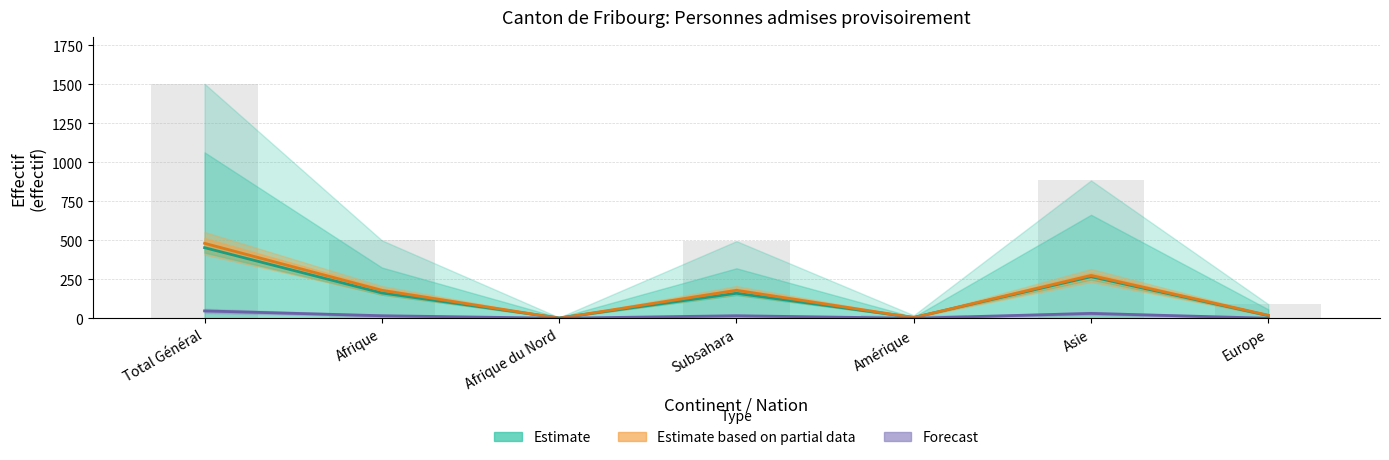

What is the sum of the Estimate values at Subsahara and Afrique?

322